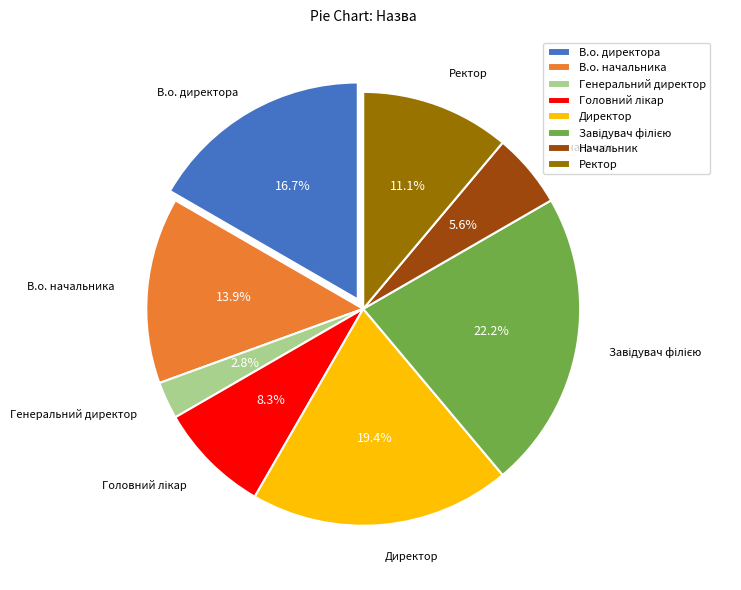

Which slice is the smallest?

Генеральний директор